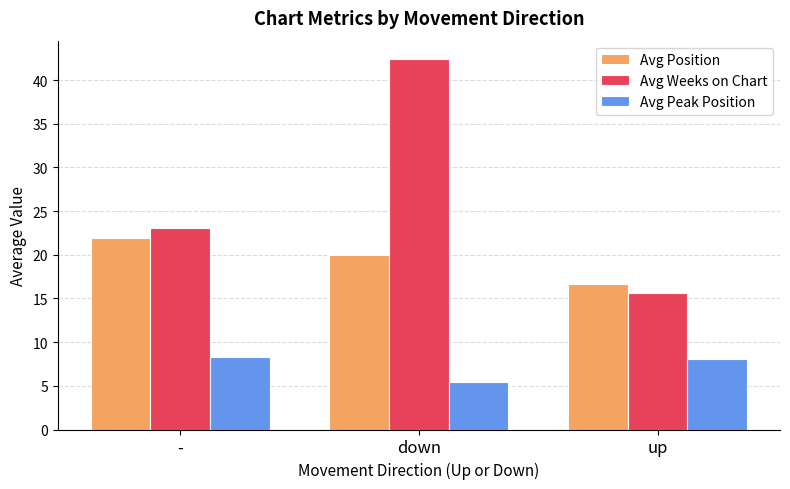

List the series in order of their peak value, highest first.

Avg Weeks on Chart, Avg Position, Avg Peak Position